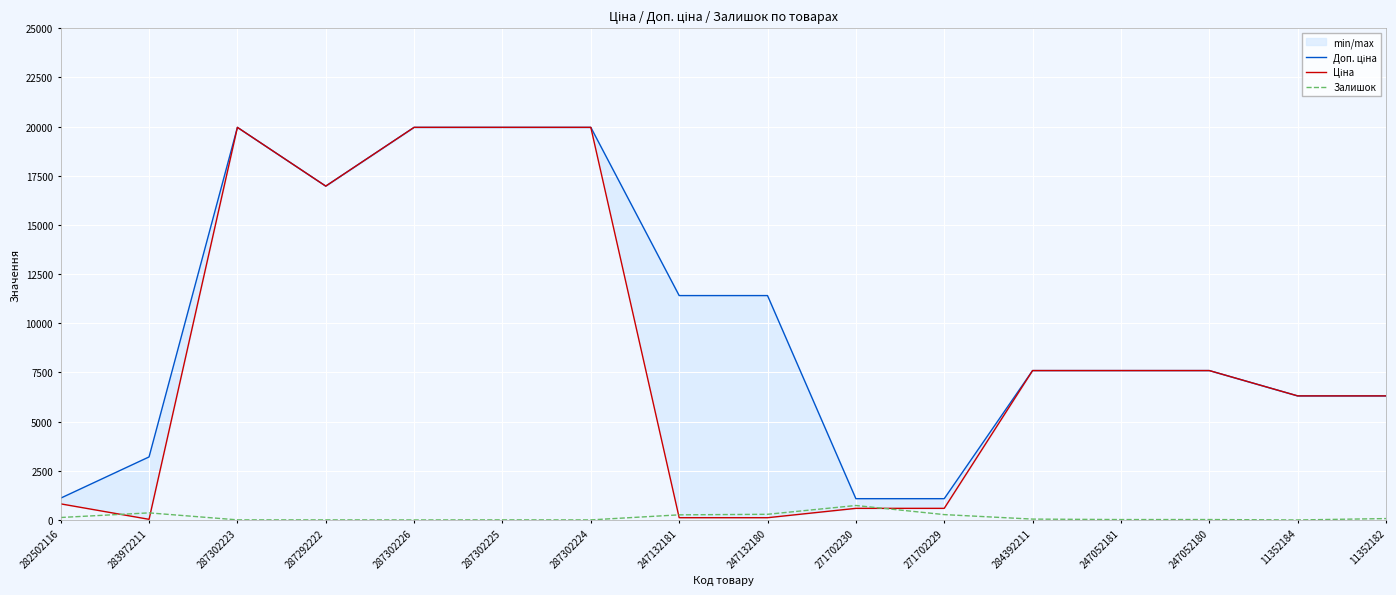

True or false: Залишок has more than 2 interior local peaks.

True